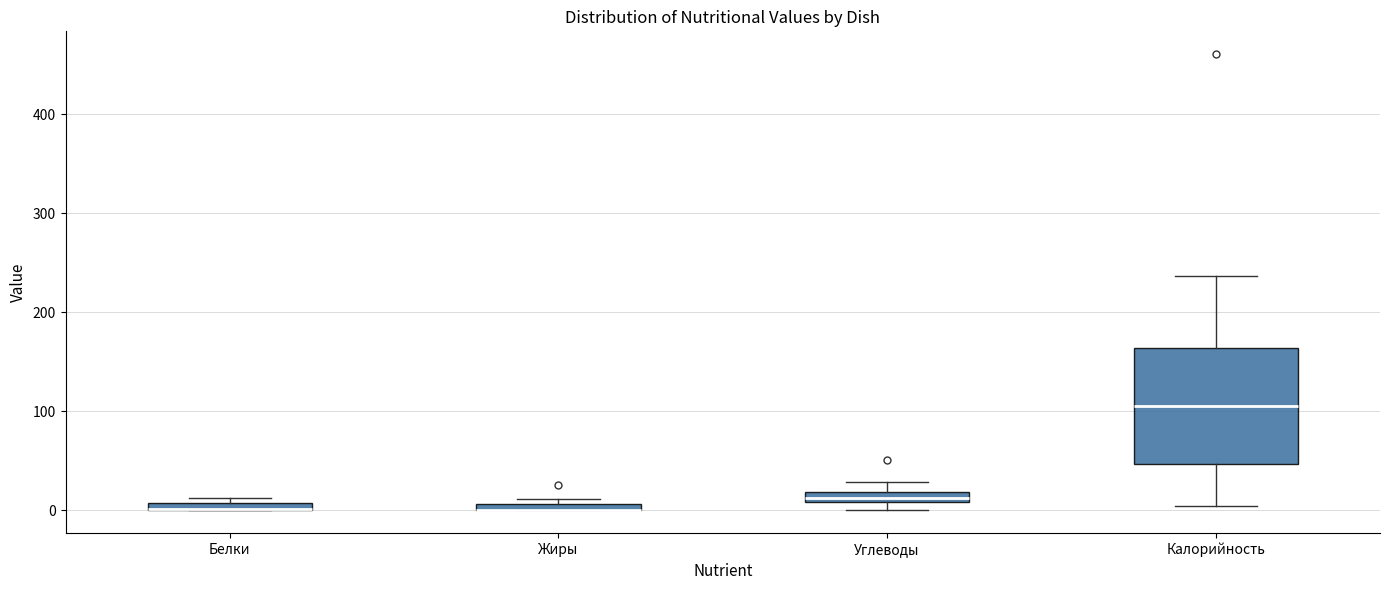

Where is the upper edge of the box for Углеводы on the y-axis? The values are not printed on the chart, so give them approximately, as read against the axis.

20